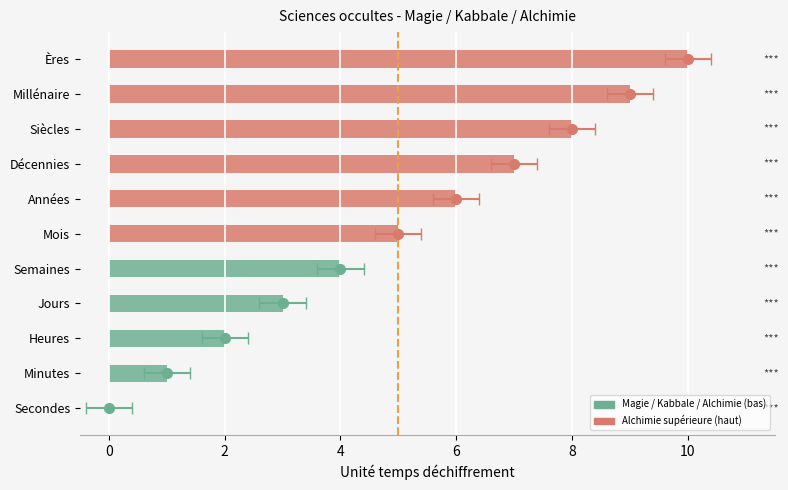

What value does the data have at Années, to the nearest 5?

5